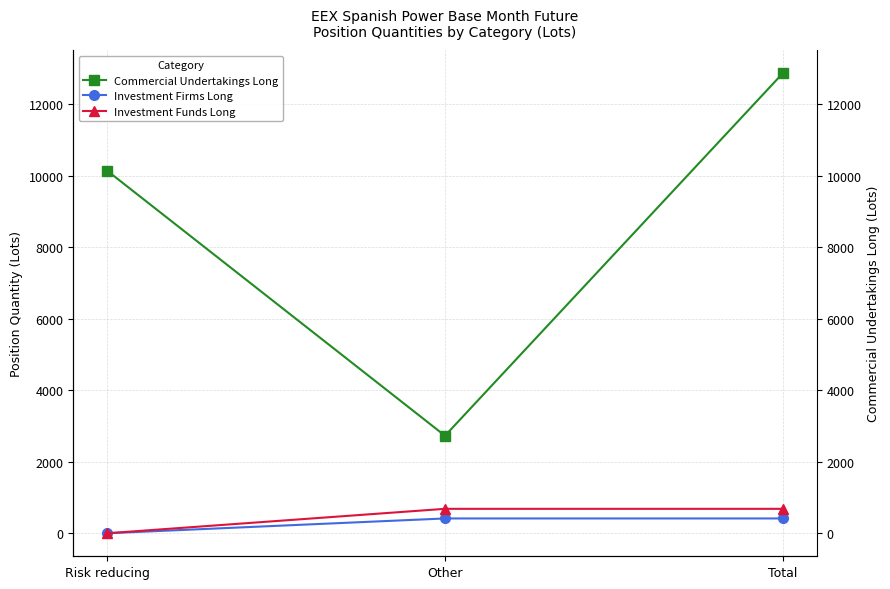

Is it true that Commercial Undertakings Long equals 13404.8 at Risk reducing?

False